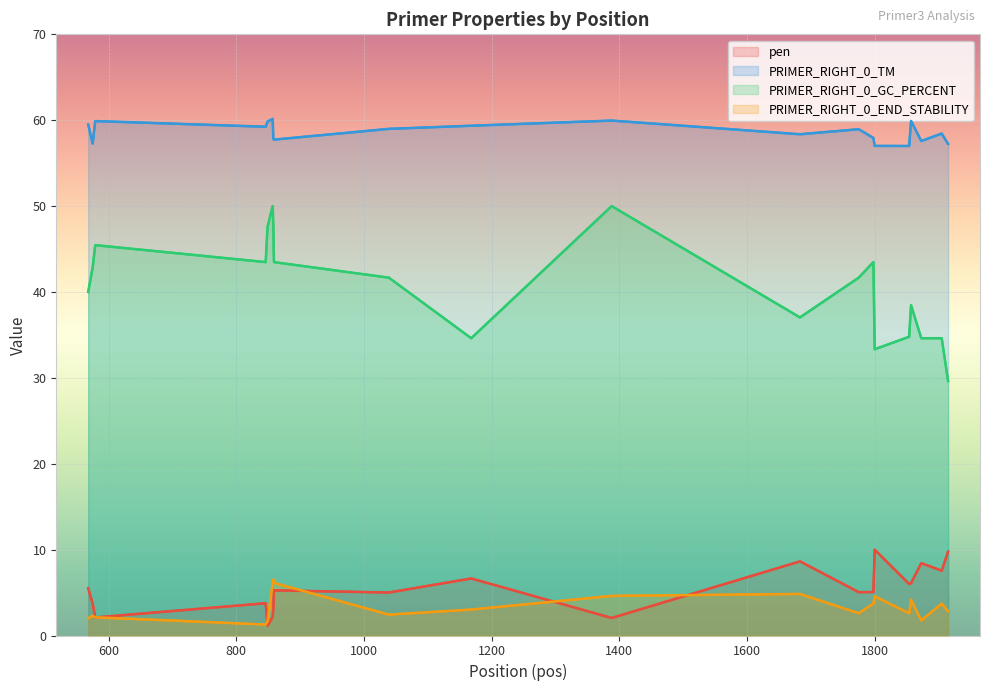

Which label corresponds to the smallest value in the chart?

849